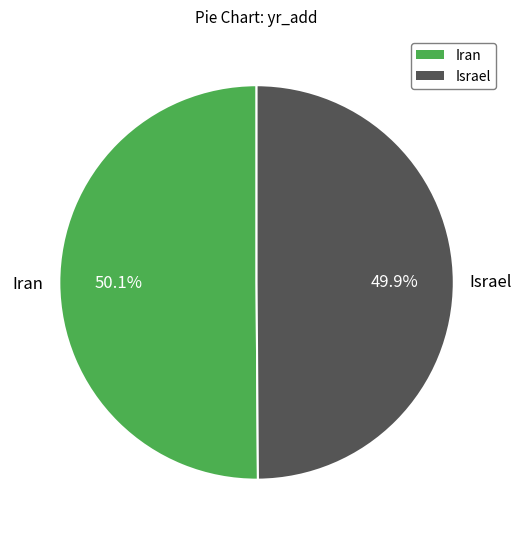

What percentage is the Iran slice, to the nearest percent?

50%